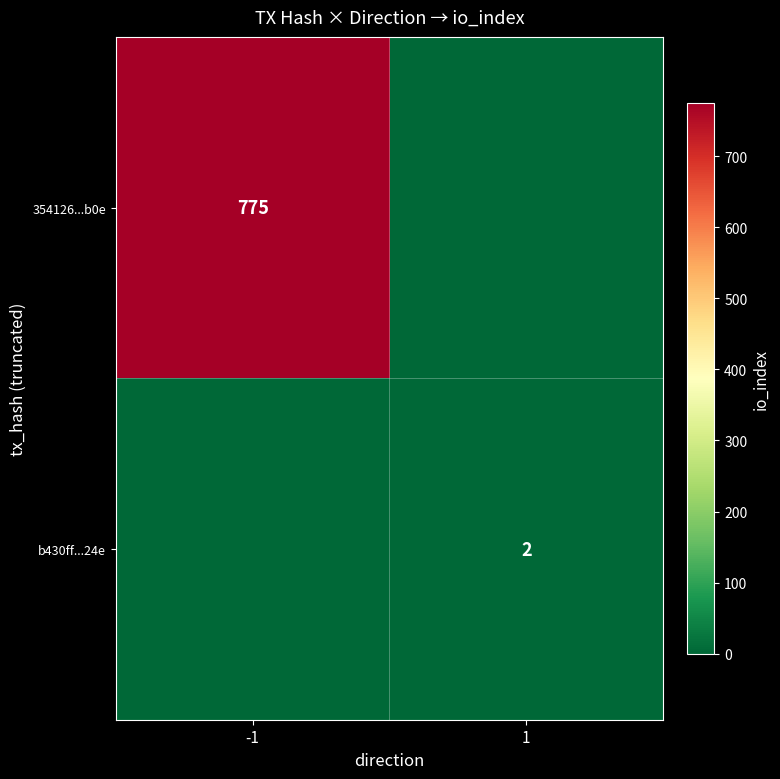

True or false: 354126...b0e has a value of 775 at -1.

True